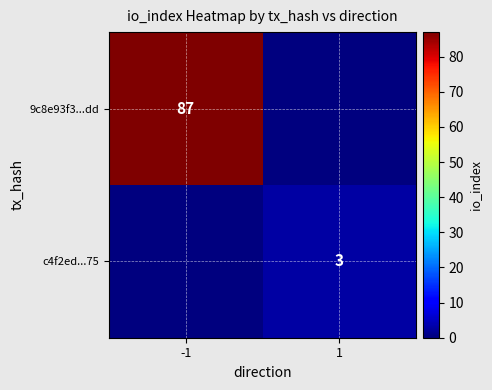

Is it true that 9c8e93f3...dd equals 87 at -1?

True